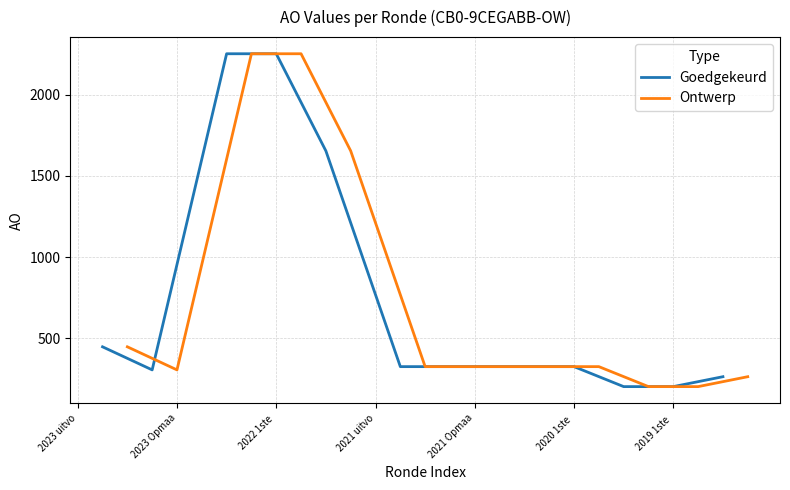

What is the maximum value for Goedgekeurd?

2252